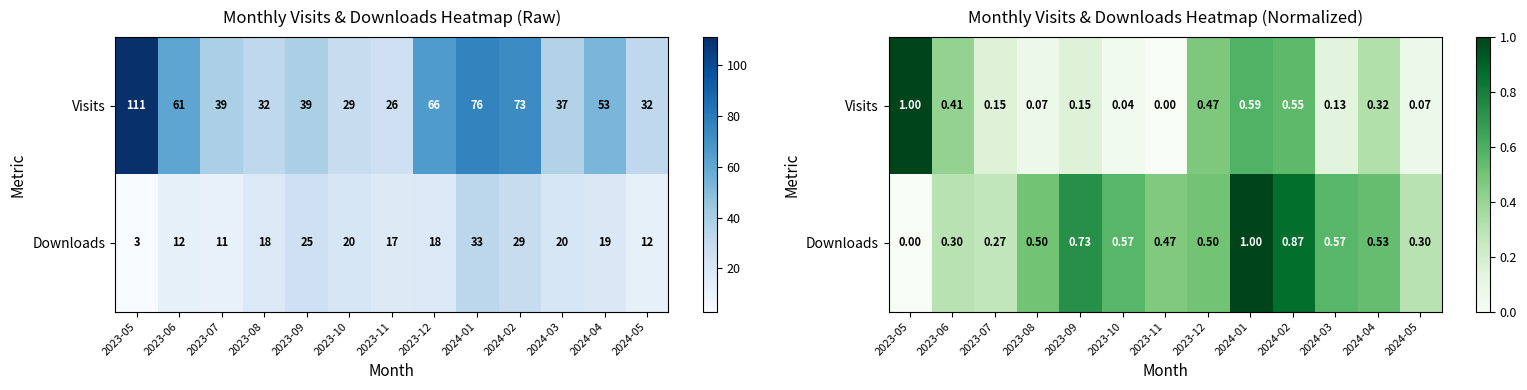

What is the sum of the Downloads values at 2024-02 and 2023-11?

1.3